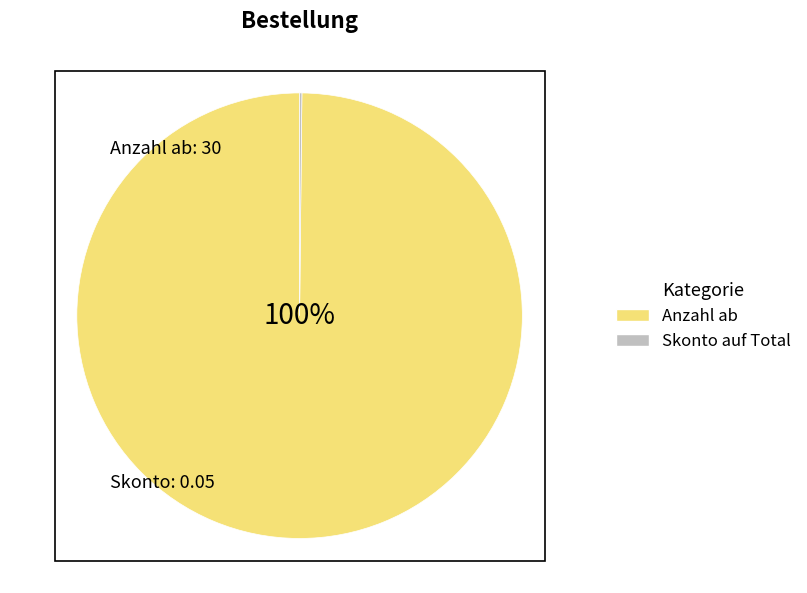

To the nearest percent, what percentage of the pie is Anzahl ab?

100%